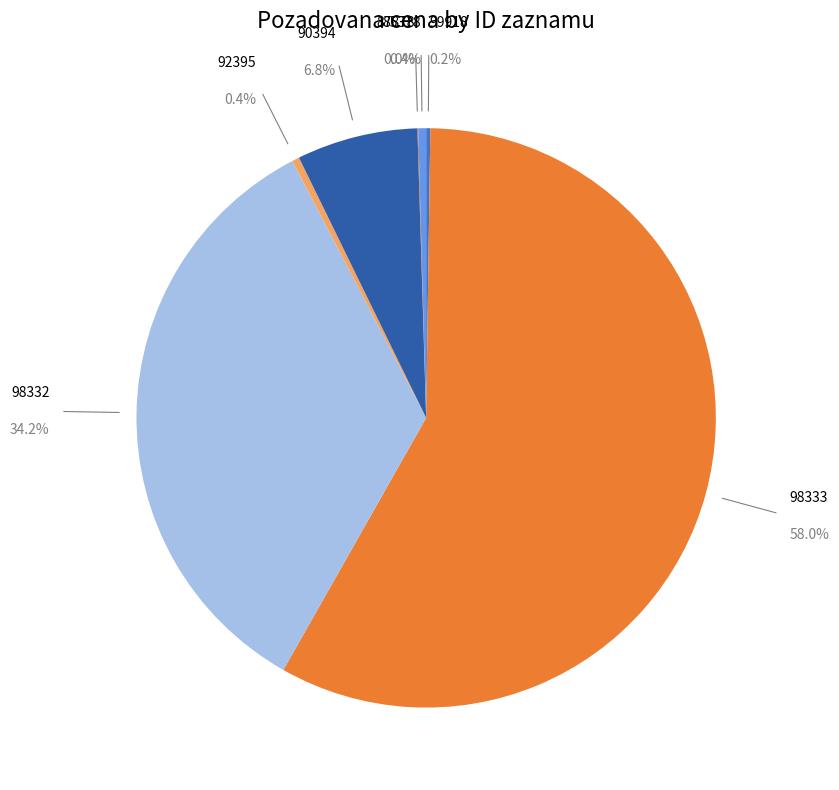

To the nearest percent, what is the difference between the 90394 and 99918 slice percentages?

7%